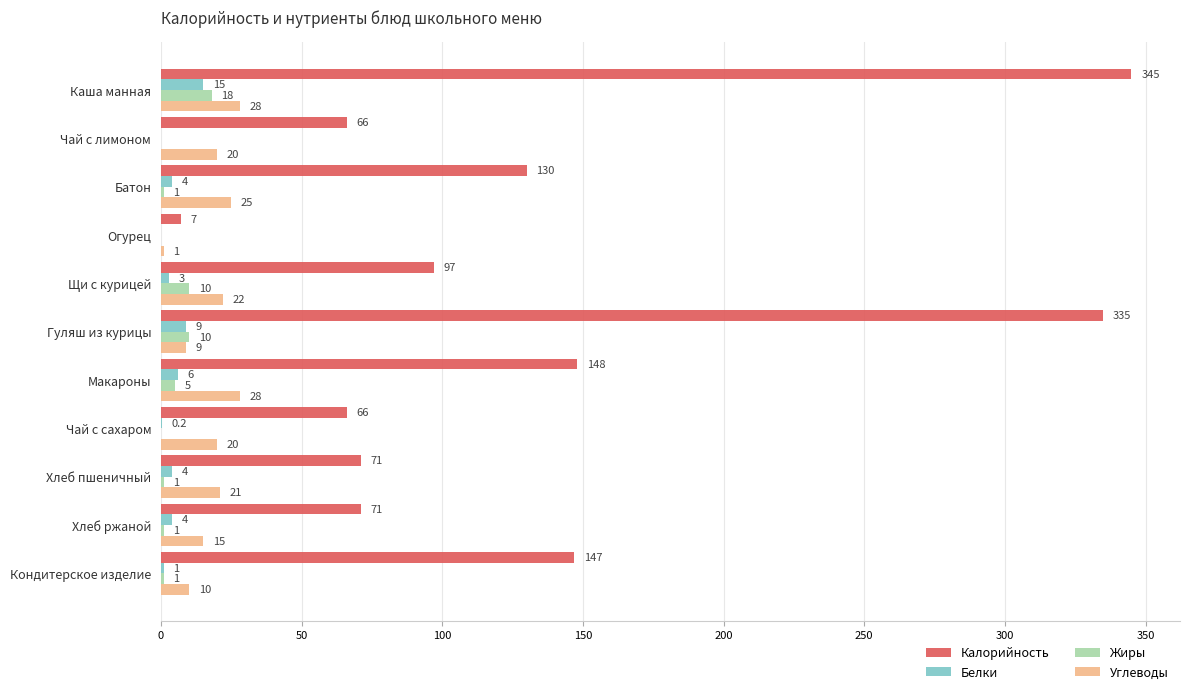

What are all the series names shown in the legend?

Калорийность, Белки, Жиры, Углеводы